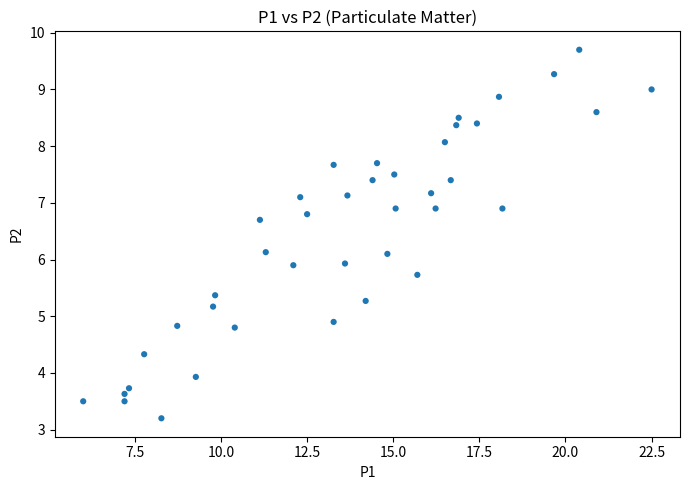

What is the range of X values (max minus min)?

16.5